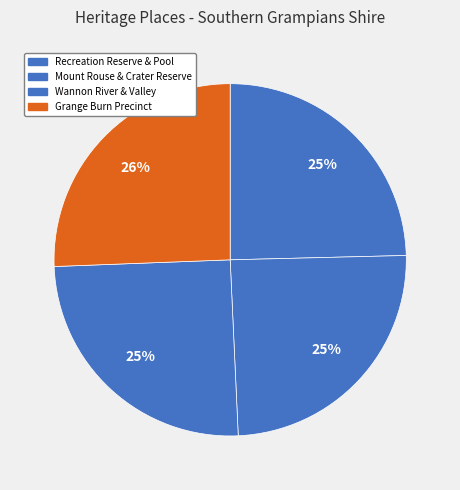

Count the number of slices in the pie.

4